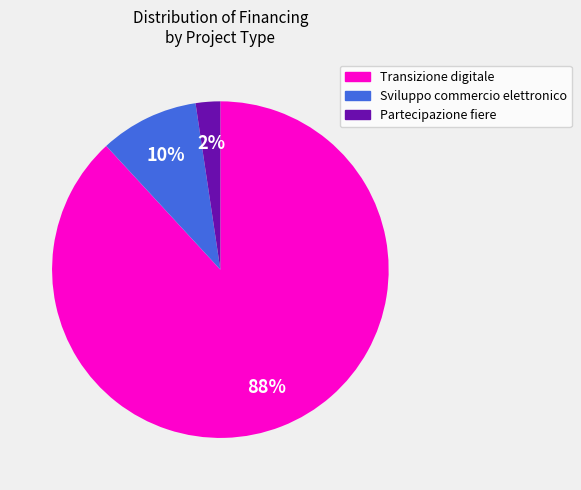

Does any single category account for the majority?

Yes